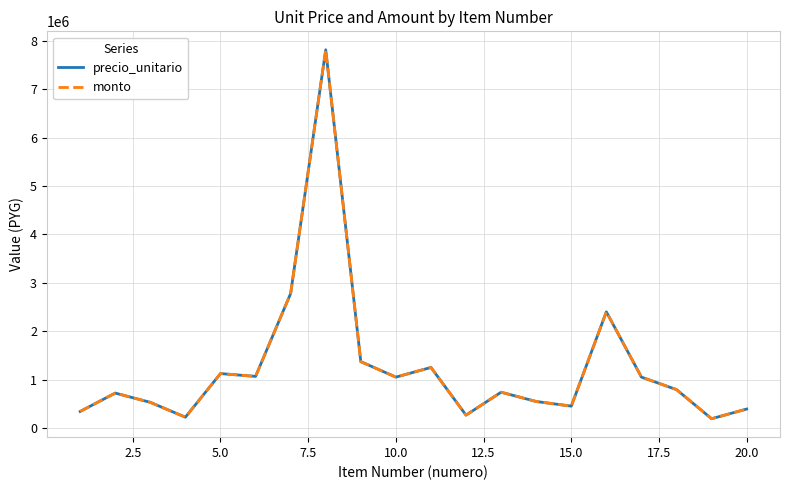

Does the chart have visible grid lines?

Yes